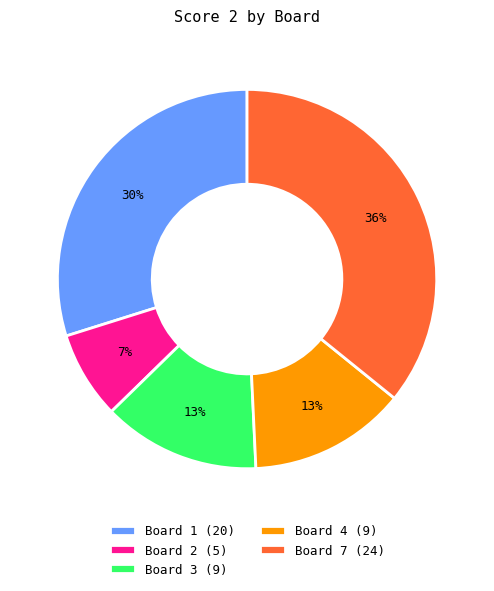

How many segments does this pie chart have?

5